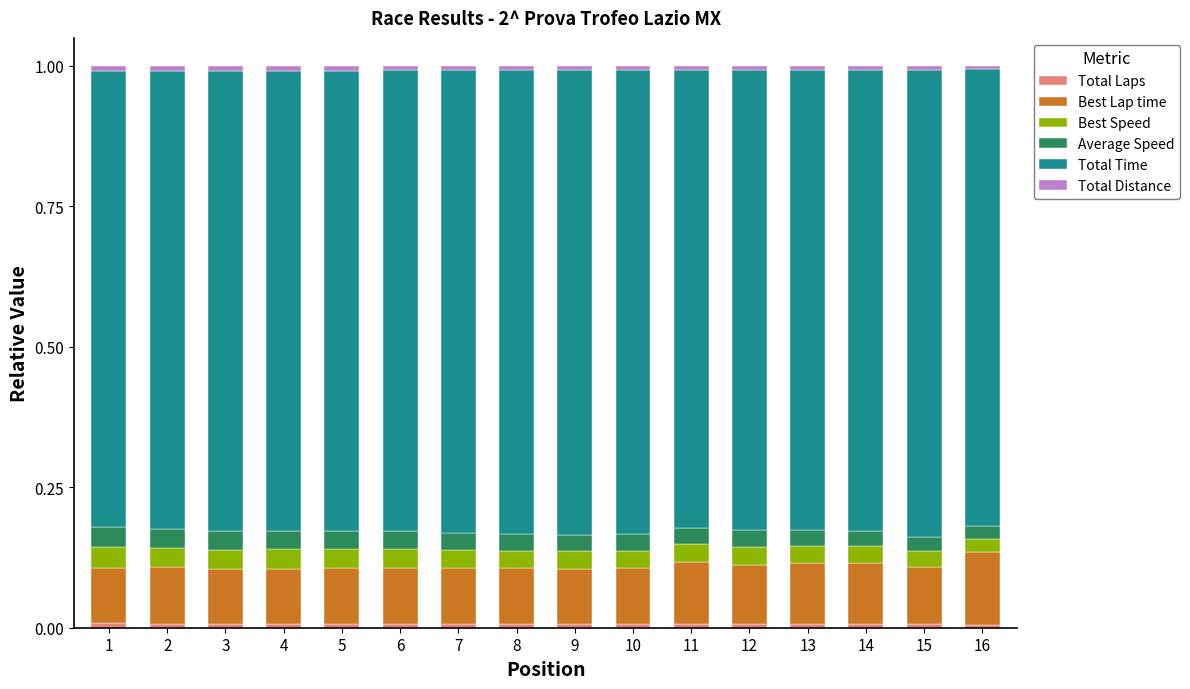

How many distinct data groups are displayed?

6